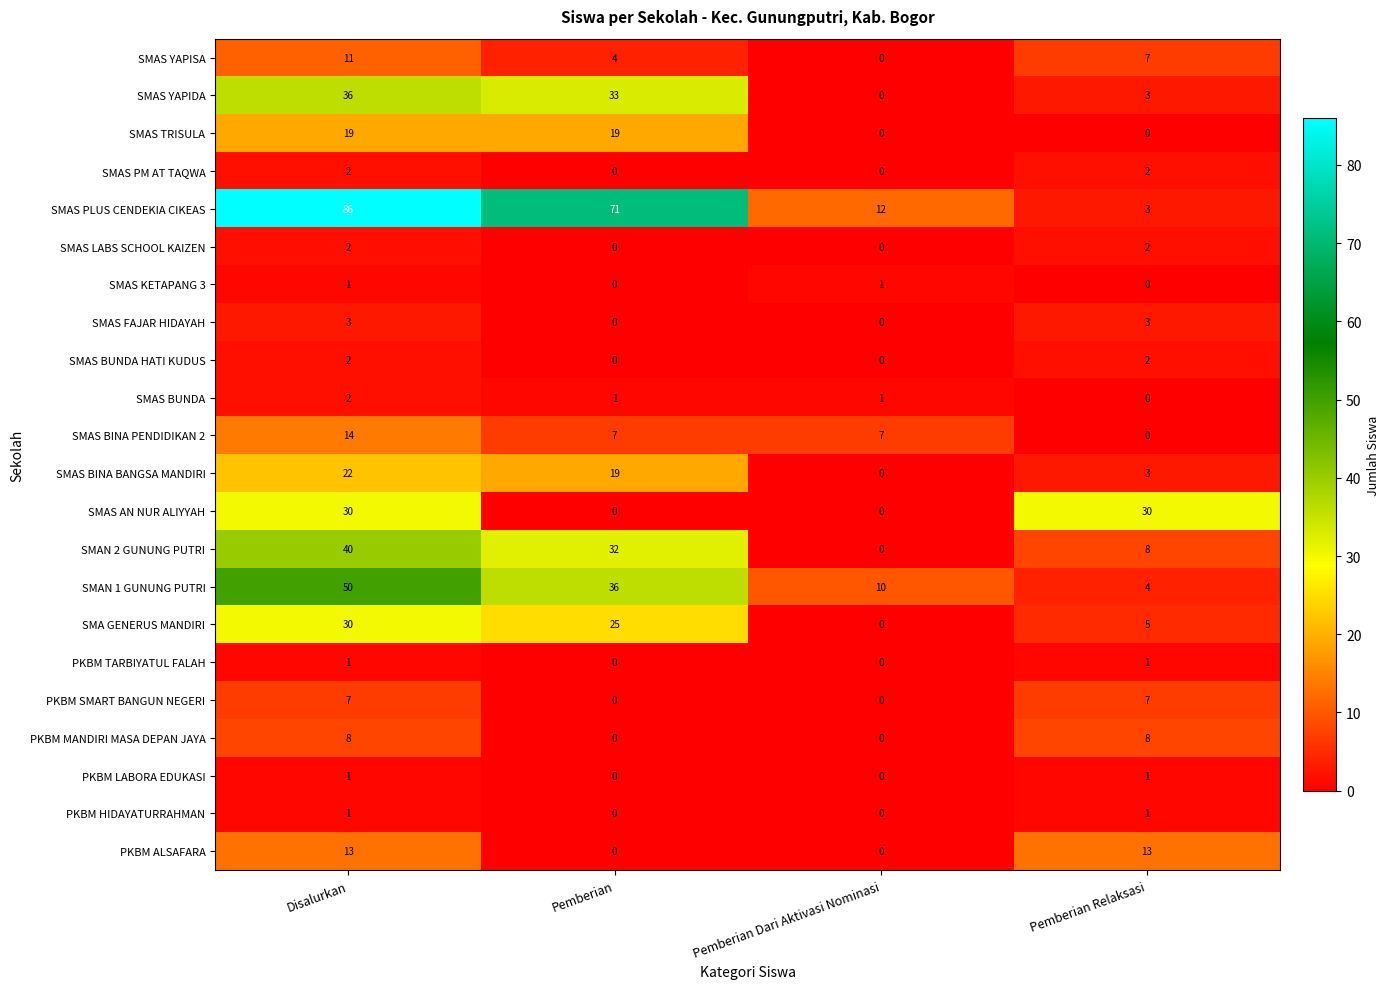

How many series are shown in this chart?

22